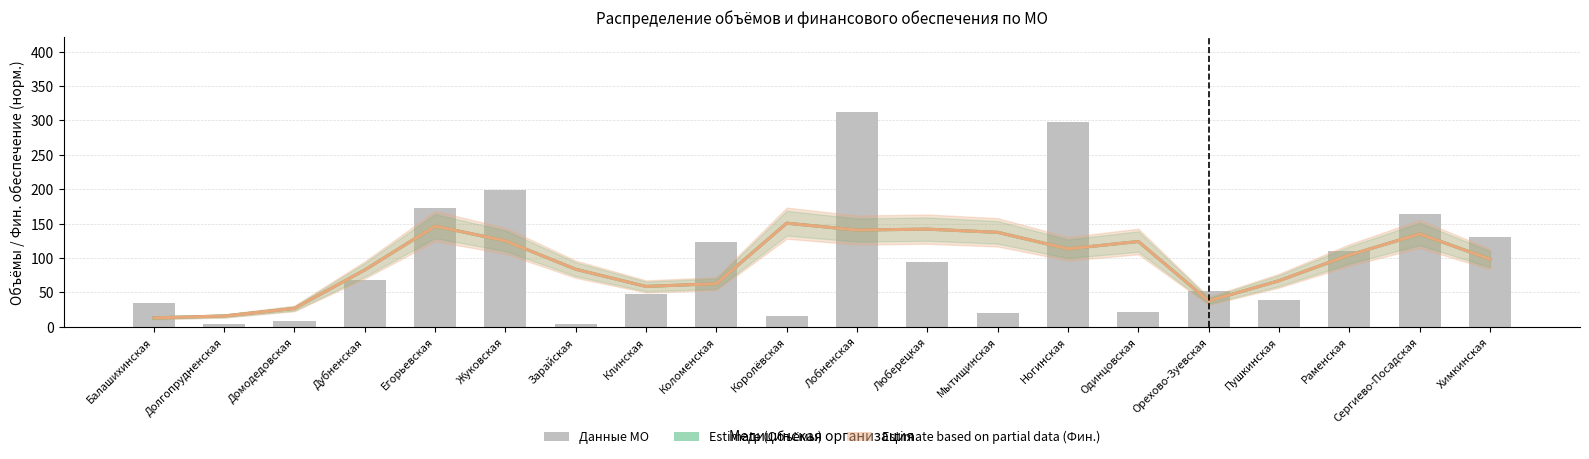

List the labels in order of value, largest first.

Лобненская, Ногинская, Жуковская, Егорьевская, Сергиево-Посадская, Химкинская, Коломенская, Раменская, Люберецкая, Дубненская, Орехово-Зуевская, Клинская, Пушкинская, Балашихинская, Одинцовская, Мытищинская, Королёвская, Домодедовская, Долгопрудненская, Зарайская